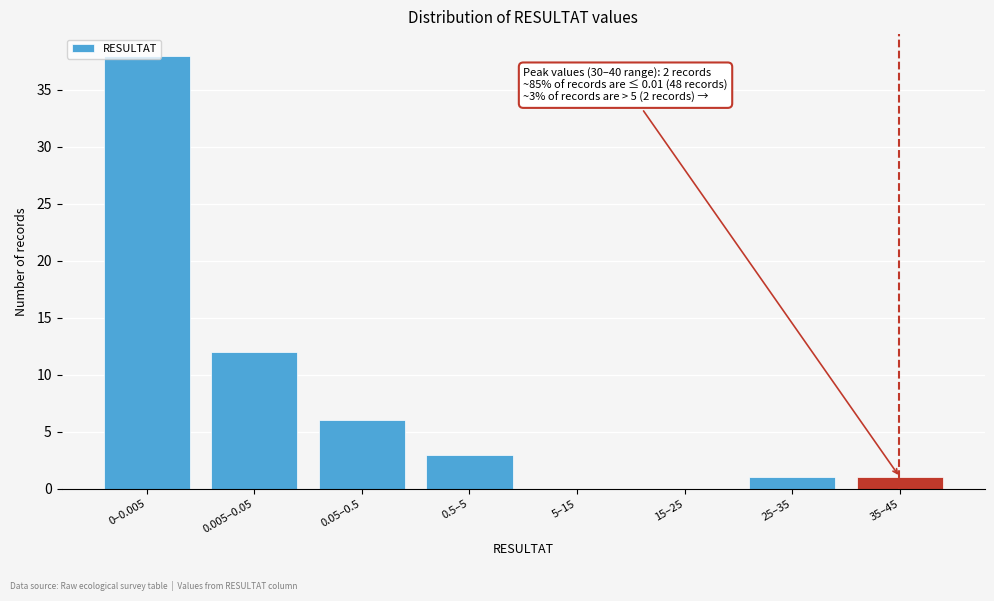

Which label corresponds to the largest value in the chart?

0–0.005